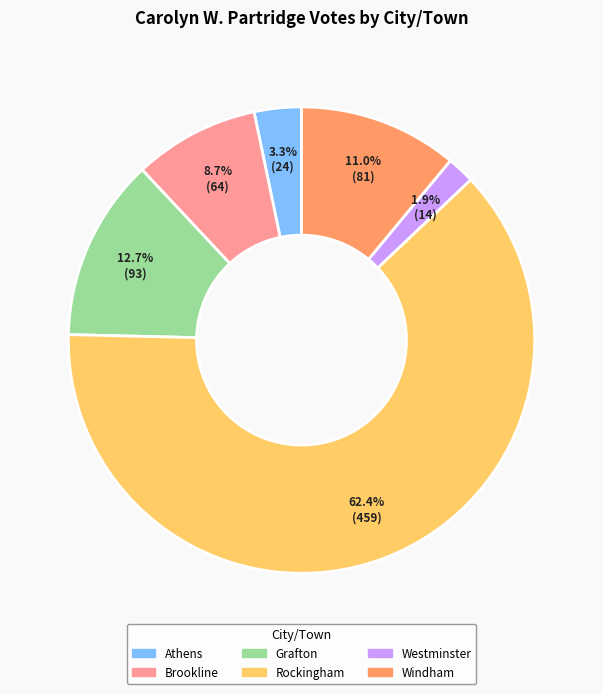

The Rockingham slice represents 62% of the pie. True or false?

True